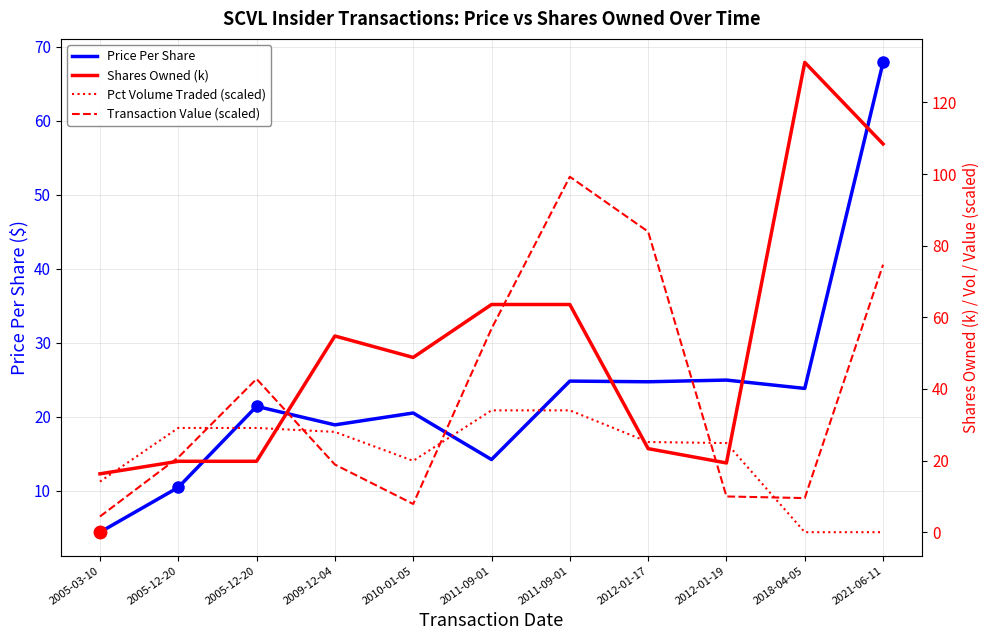

At which label does transactionValue reach its peak?

2011-09-01